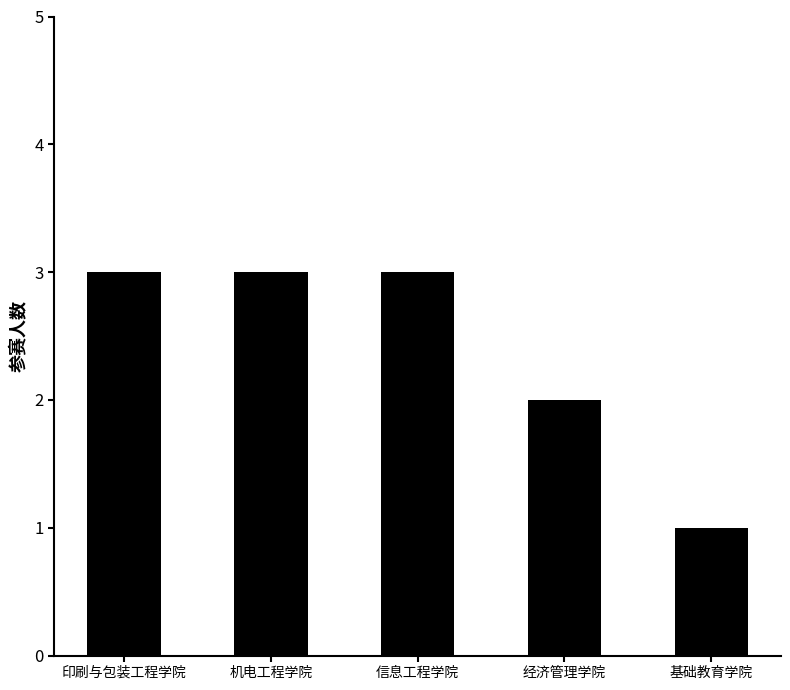

Reading right to left, extract all data points from this chart.

1	2	3	3	3